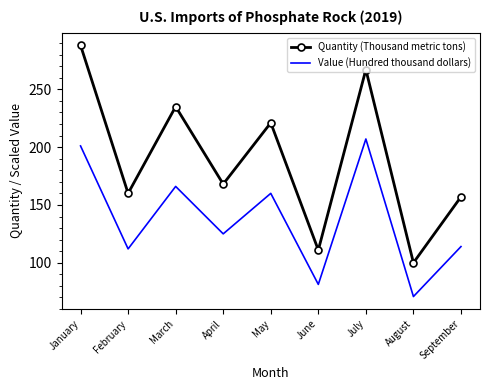

Which series has the widest spread of values?

Quantity (Thousand metric tons)